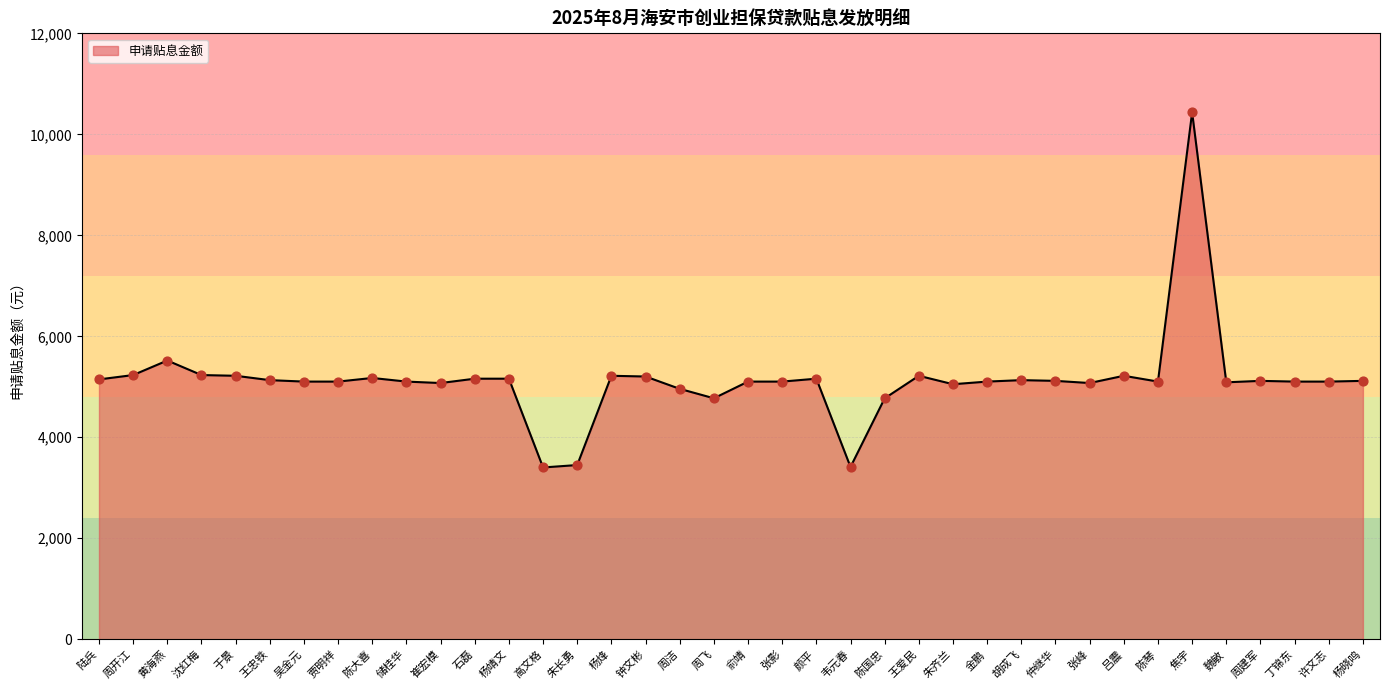

What is the change in value from 石磊 to 俞靖?

-57.5